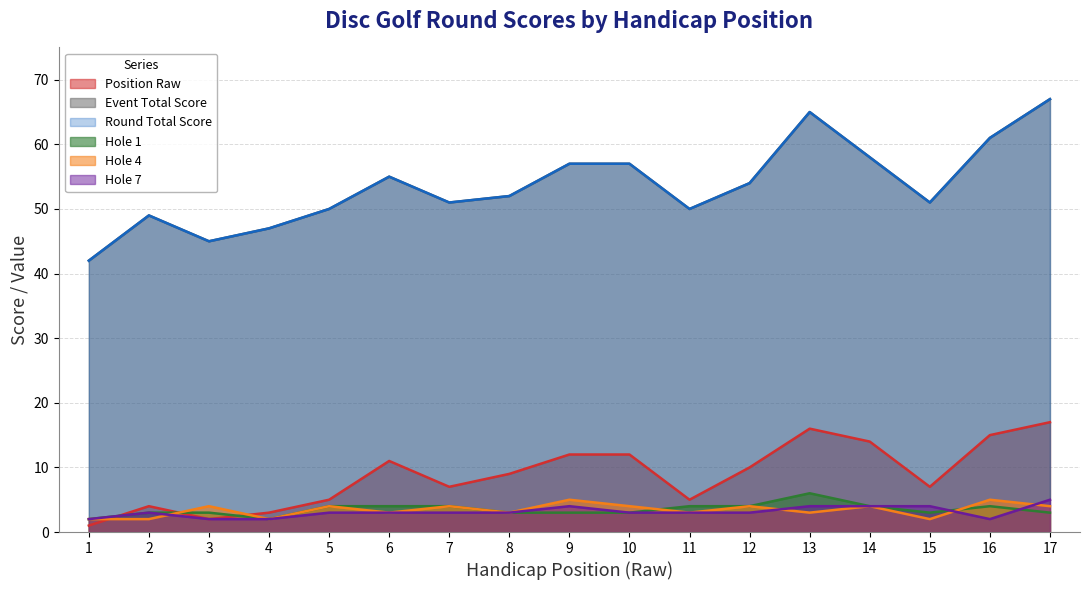

What is the average value of the hole_7 series?

3